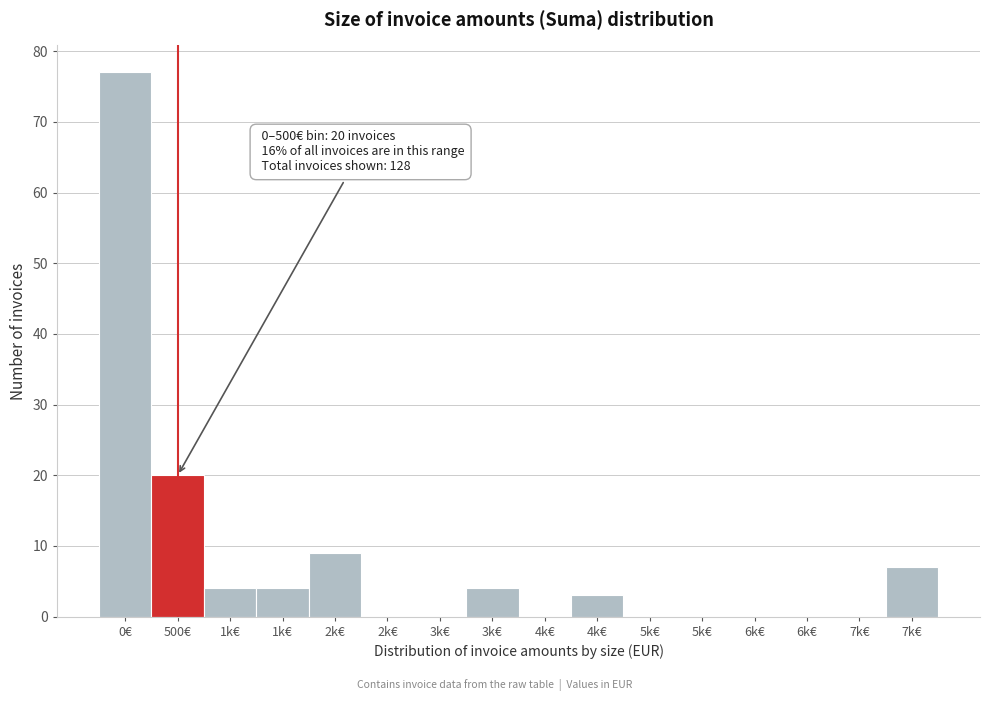

How many categories are shown in the chart?

16